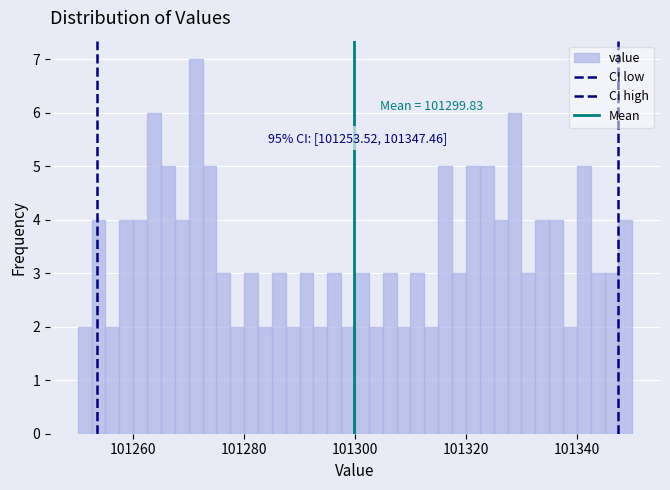

Read against the x-axis, roughly where is the centre of the tallest bar?

101272